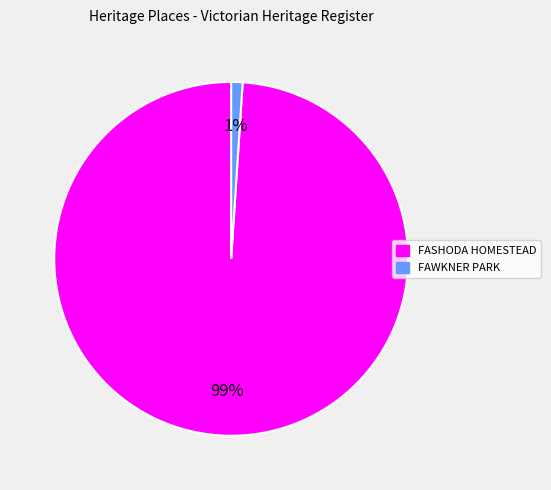

Is FAWKNER PARK the majority of the pie?

No